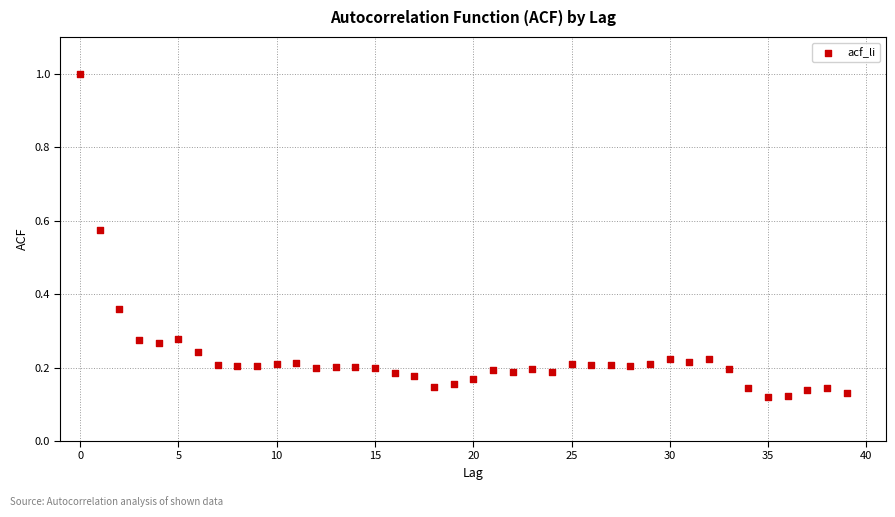

What is the range of Y values (max minus min)?

0.9